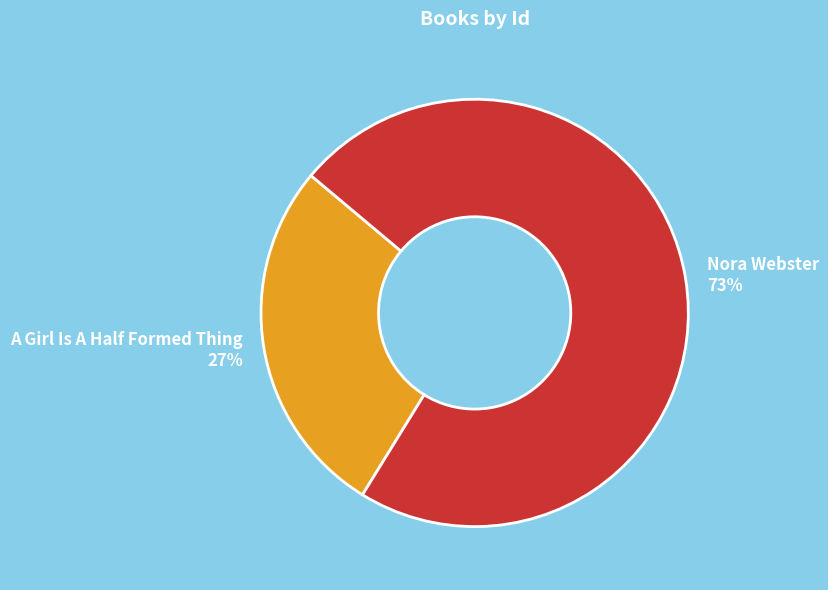

Which slice is the smallest?

A Girl Is A Half Formed Thing